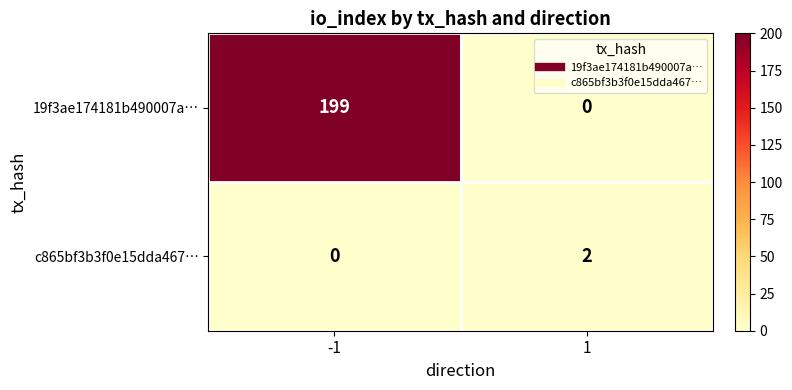

What is the maximum value shown in the chart?

199